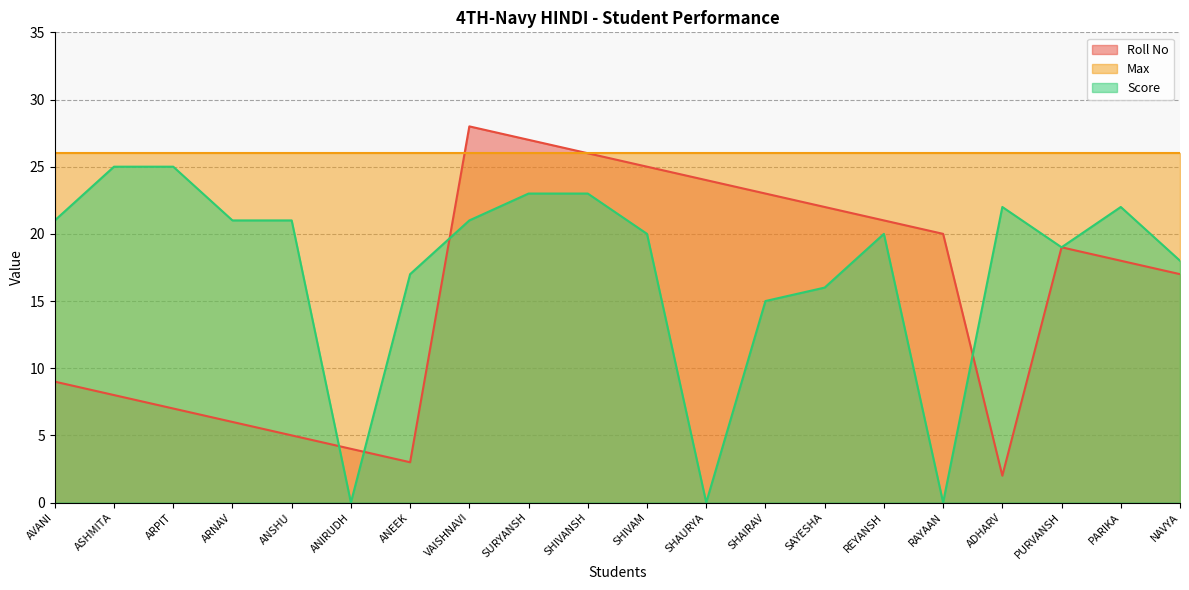

What position from the right is SURYANSH?

12